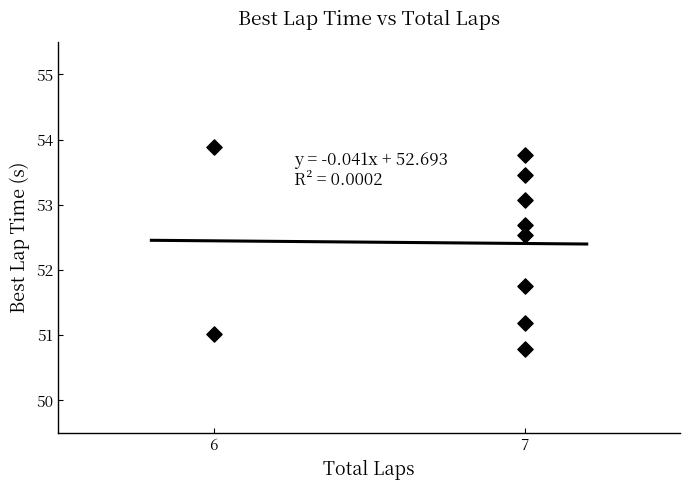

What Y value in the scatter plot is closest to 52?

51.8